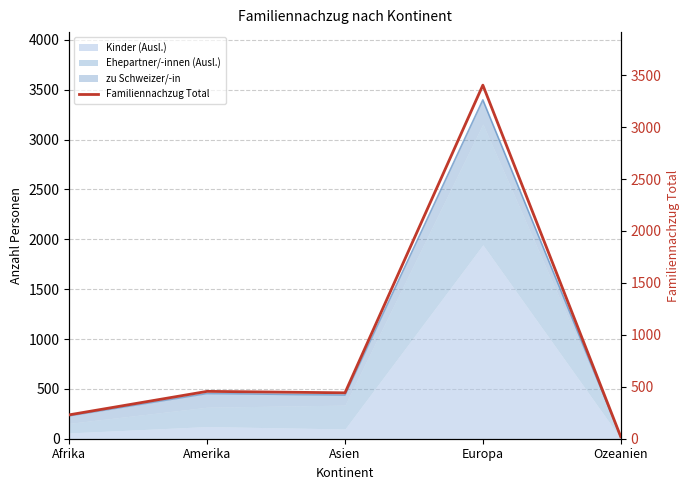

Rank the categories by value from lowest to highest.

Ozeanien, Afrika, Asien, Amerika, Europa